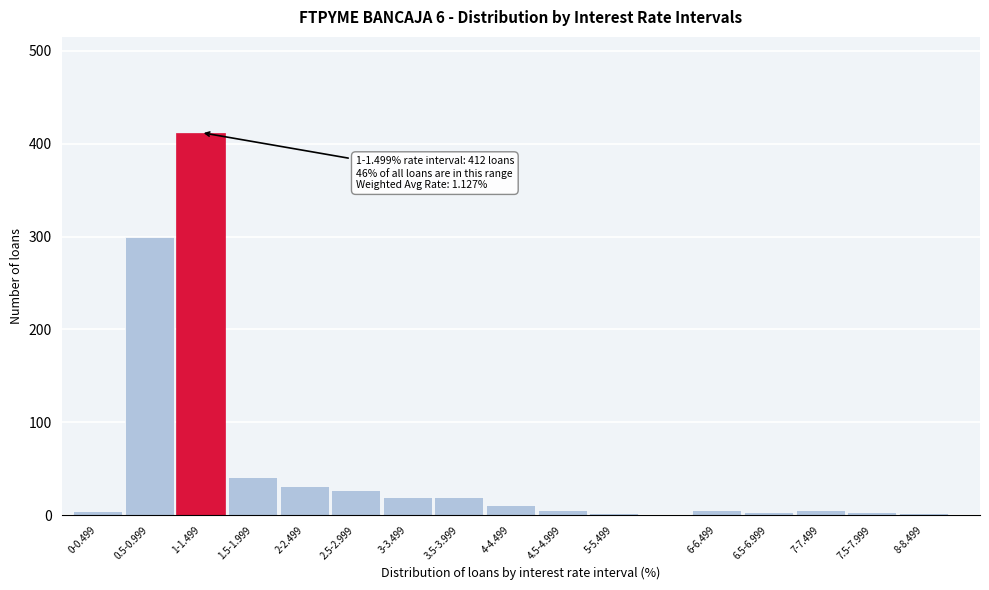

What is the maximum value shown in the chart?

412